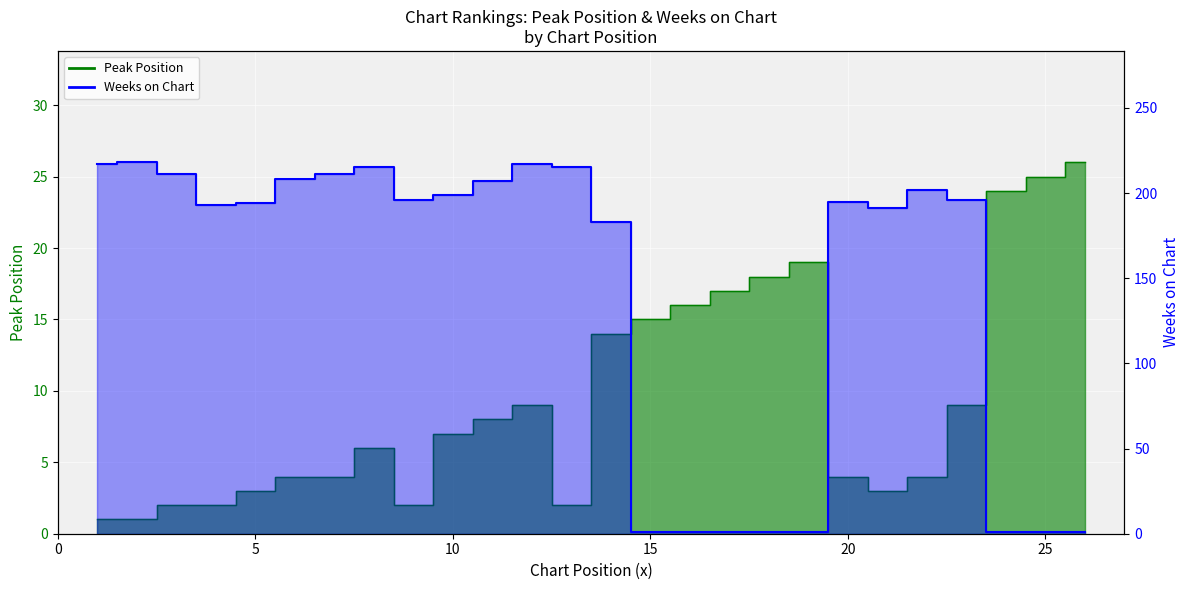

Where is the first local maximum for Weeks on Chart?

2